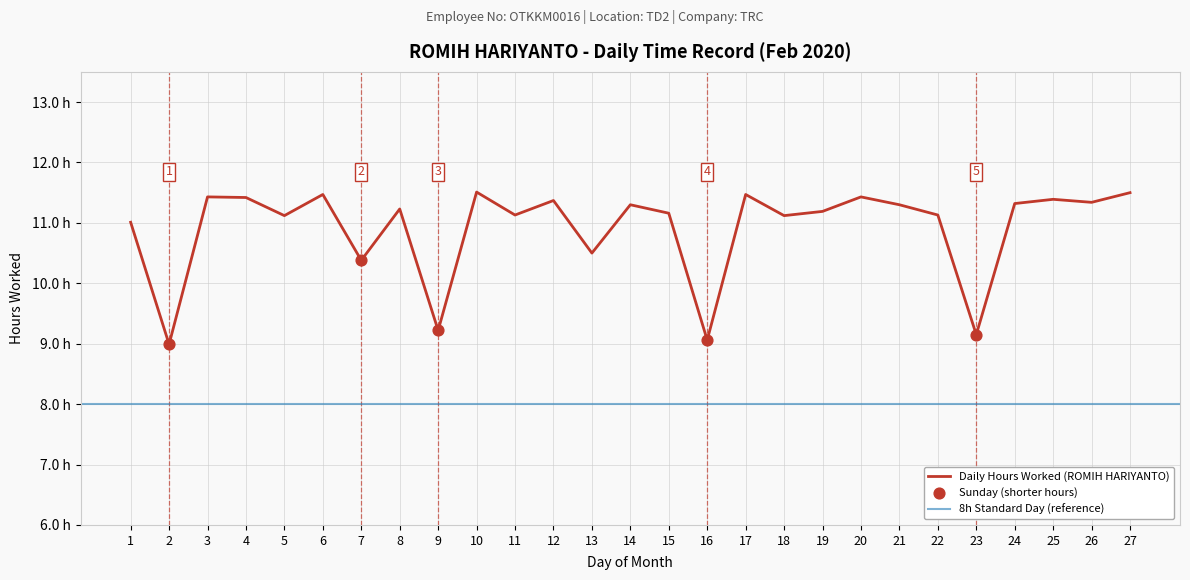

What is the change in value from 5 to 25?

+0.3